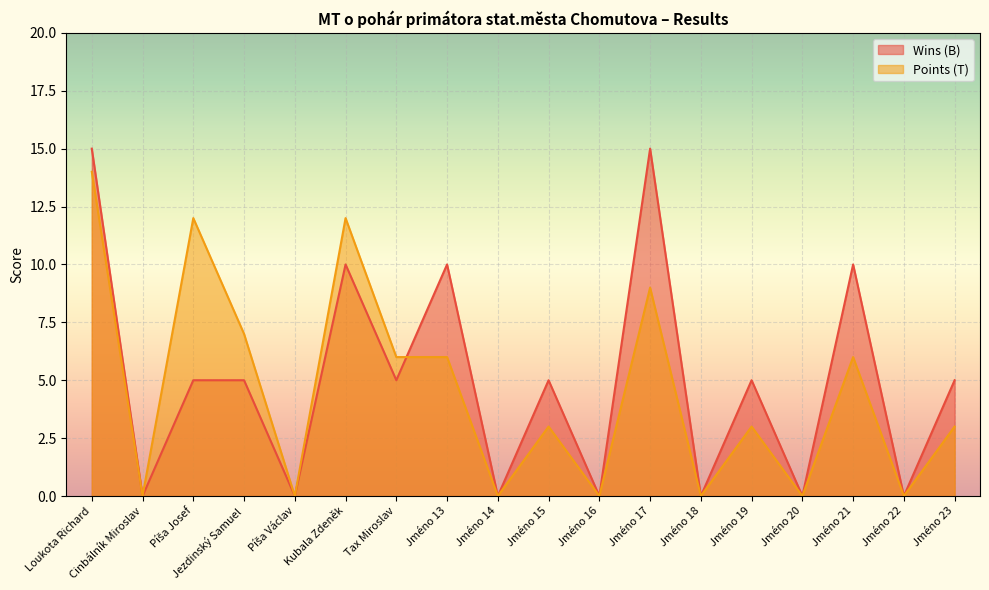

How many times do Wins (B) and Points (T) cross each other?

1